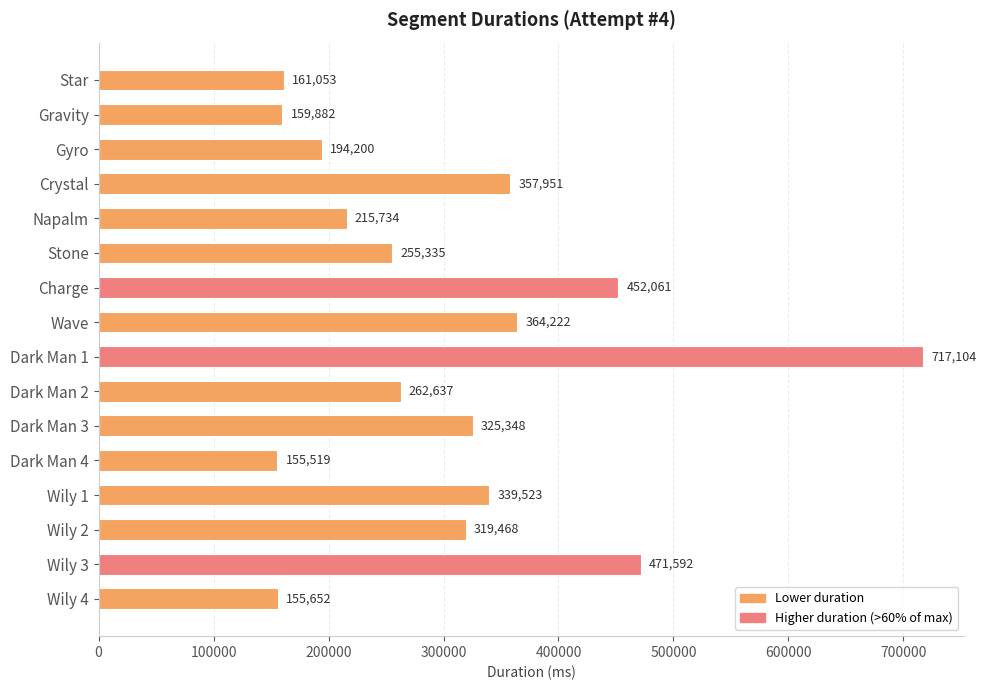

Is it true that the value at Wave is 364222?

True